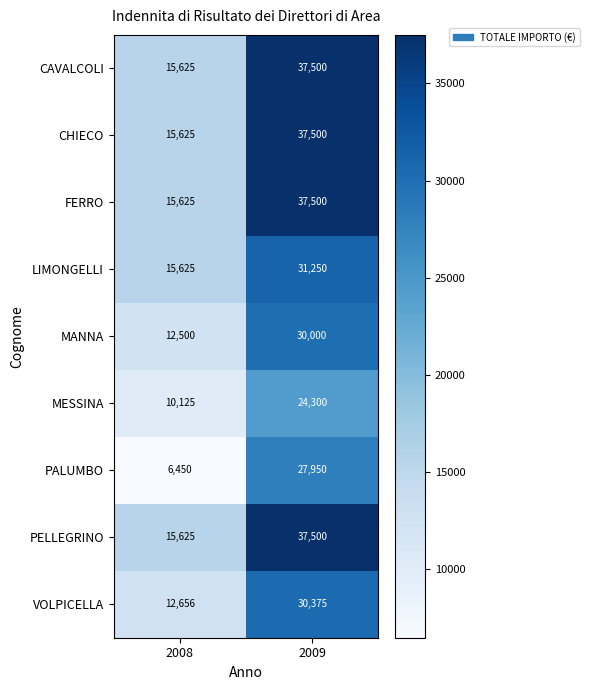

What is the sum of the CAVALCOLI values at 2009 and 2008?

53125